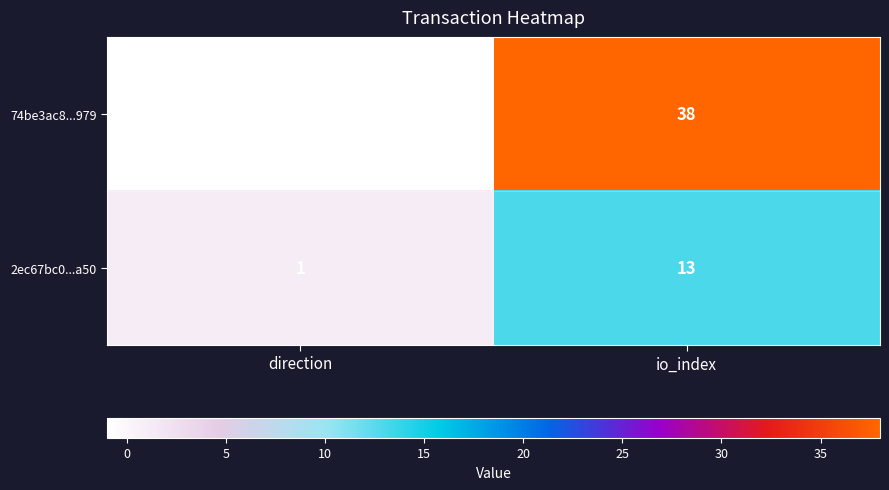

What is the difference between the highest and lowest values at io_index?

25